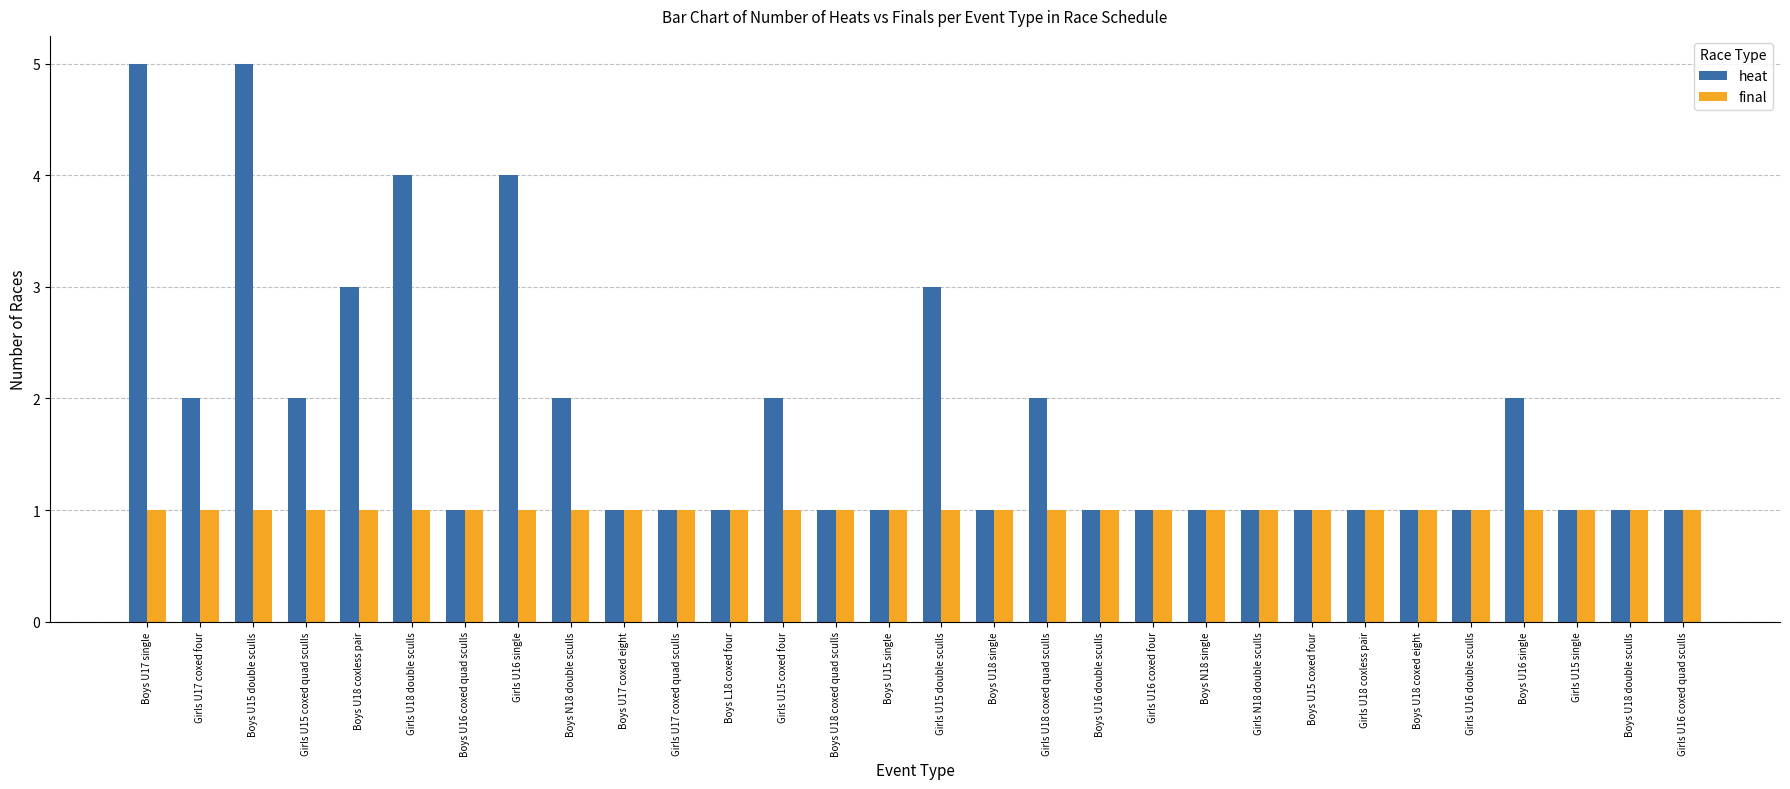

Which series has the largest total across all categories?

heat